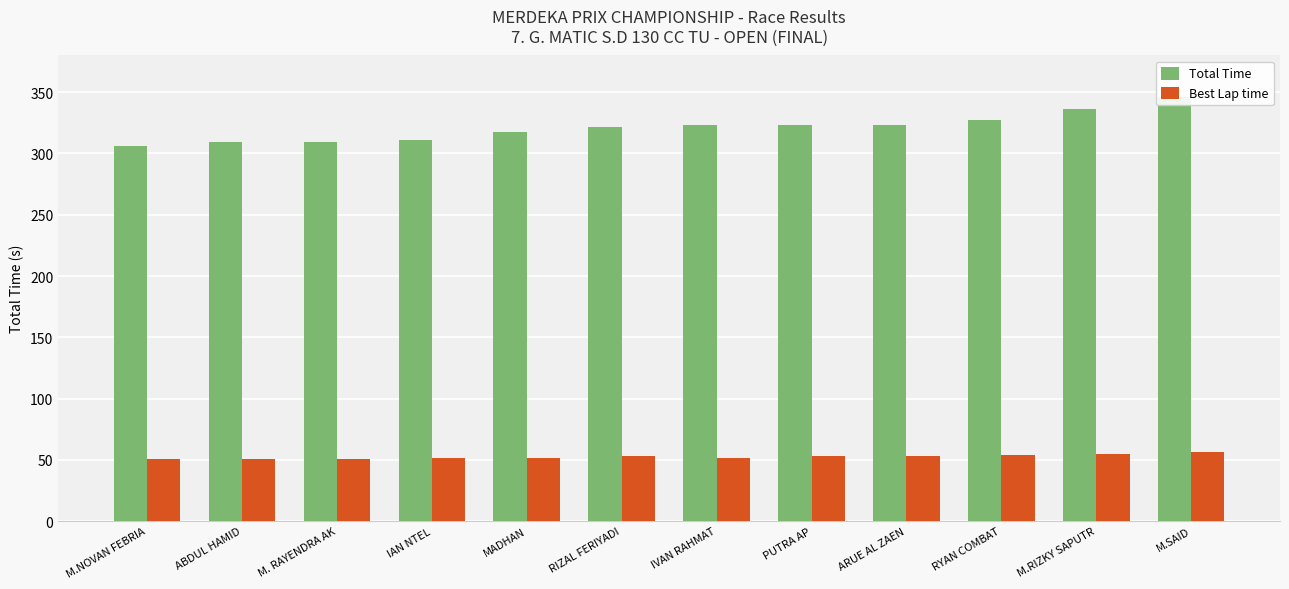

How many bars are there in each group?

2